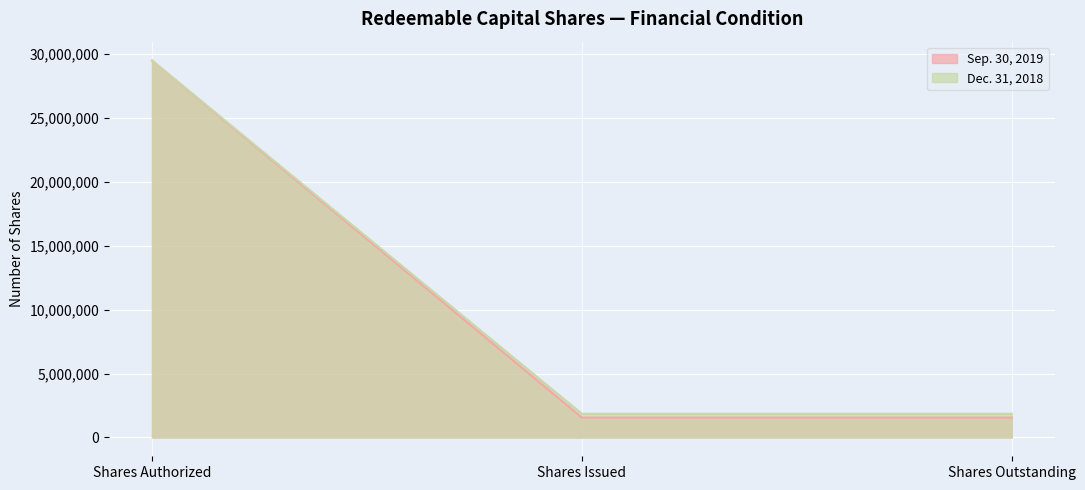

Reading left to right, transcribe all the data shown in this chart.

Sep. 30, 2019: Shares Authorized=29500000	Shares Issued=1550000	Shares Outstanding=1550000
Dec. 31, 2018: Shares Authorized=29500000	Shares Issued=1850000	Shares Outstanding=1850000